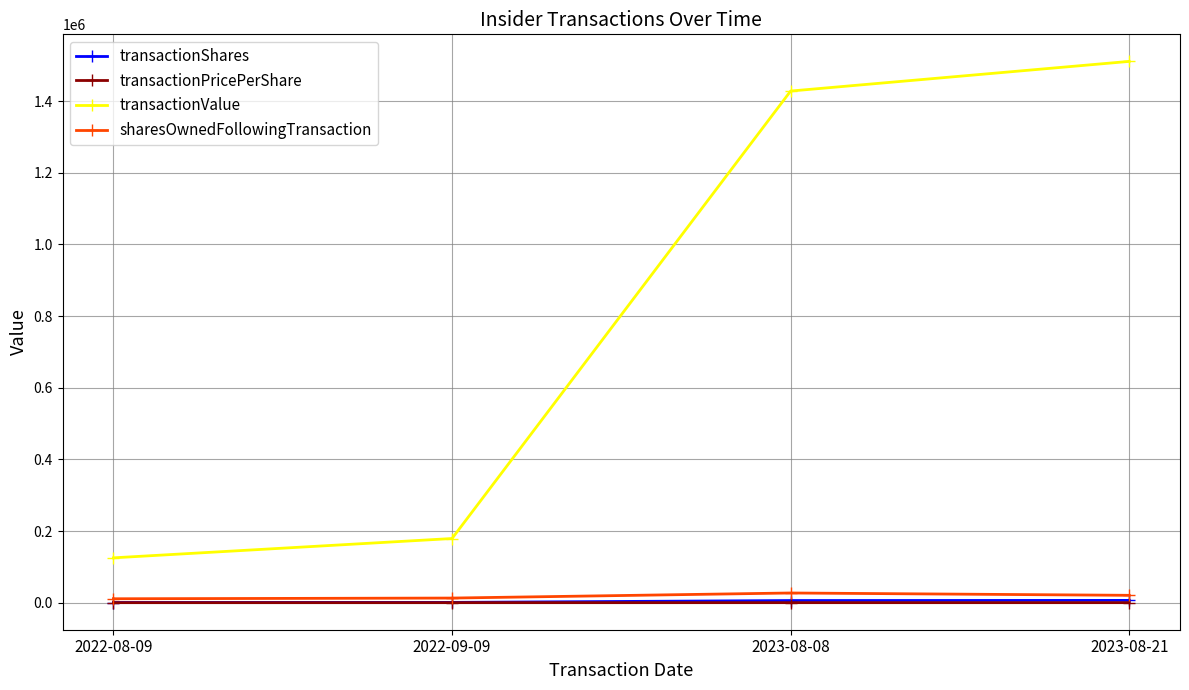

What is the label of the 1st point from the right?

2023-08-21